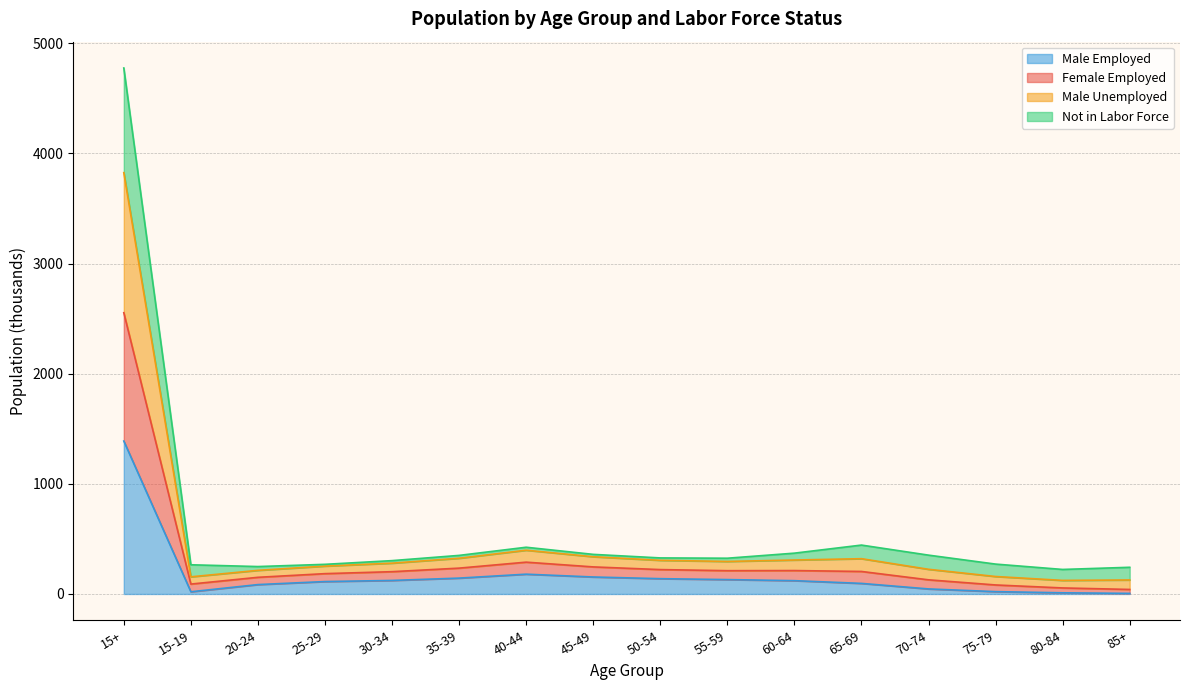

Where is the first local minimum for Female Employed?

15-19